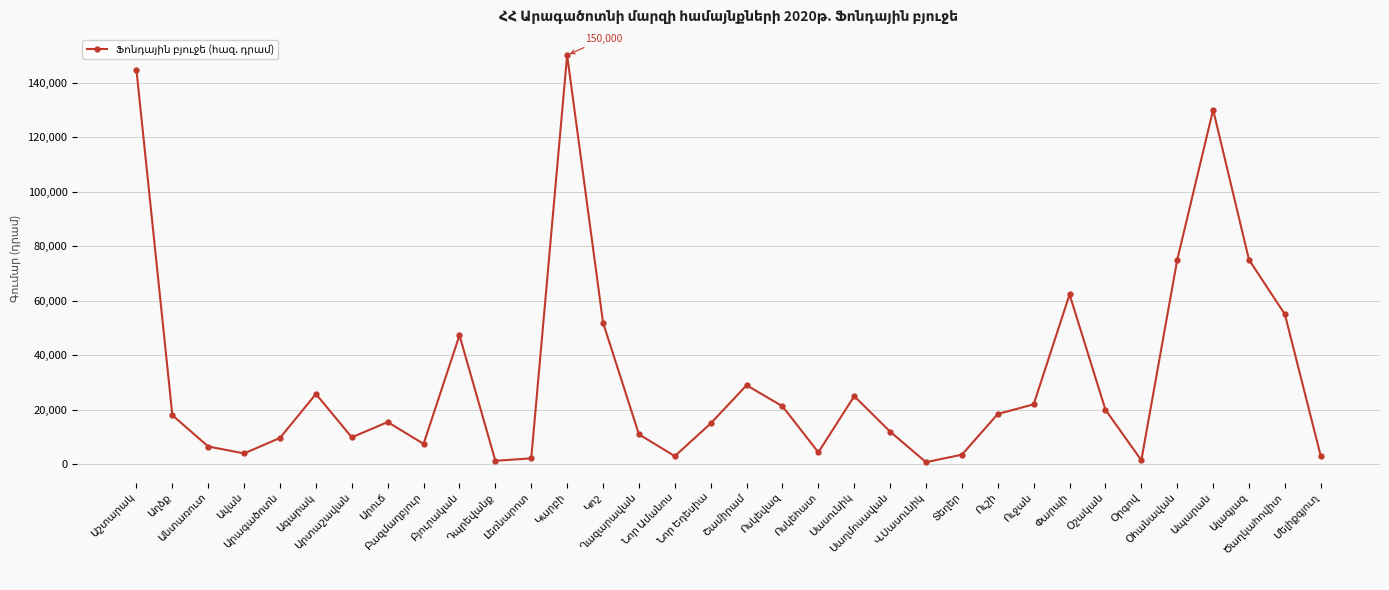

What is the difference between the maximum and minimum values?

149200.0